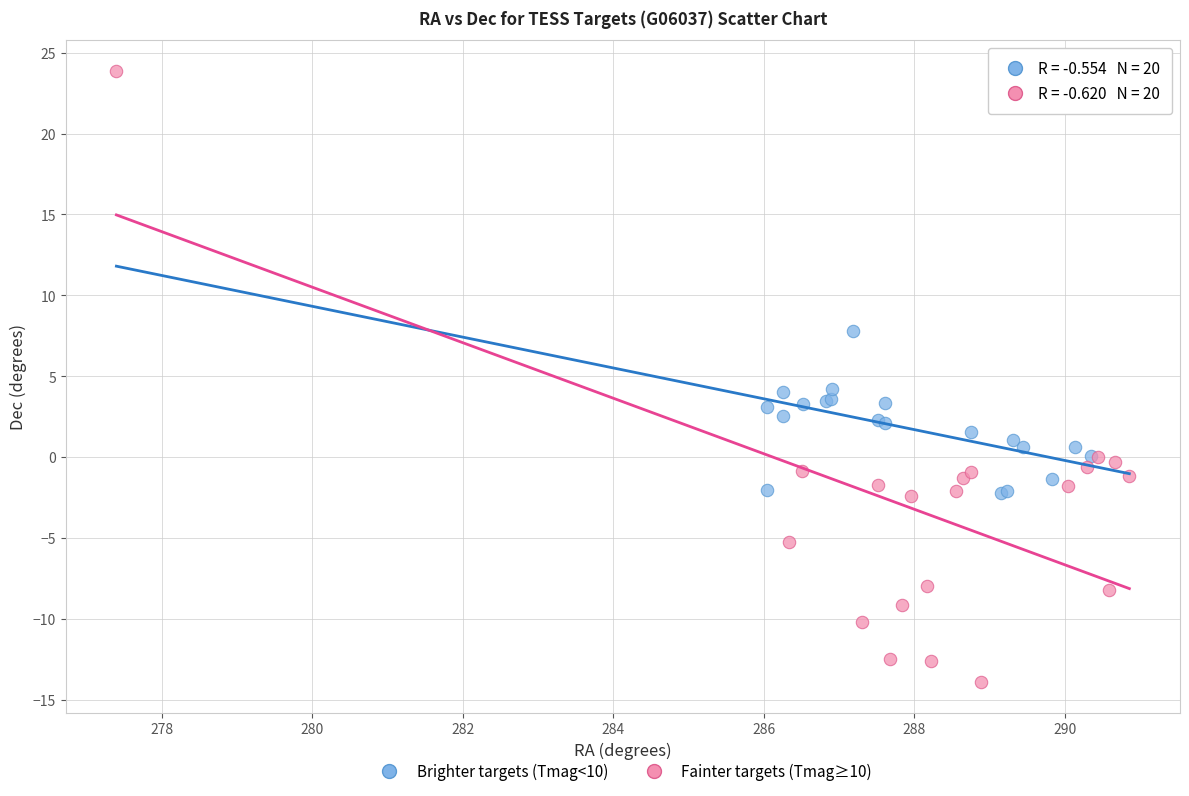

Which series reaches the maximum Y coordinate?

Fainter targets (Tmag≥10)